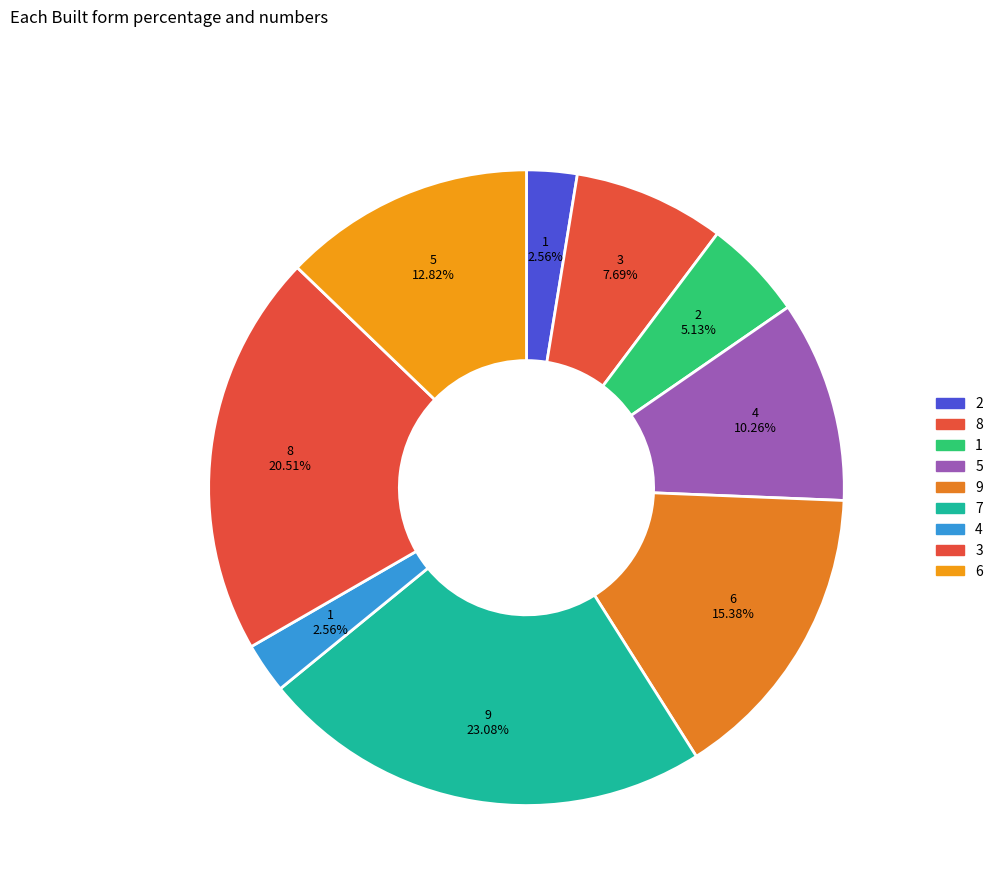

Is there any slice that represents more than half of the pie?

No